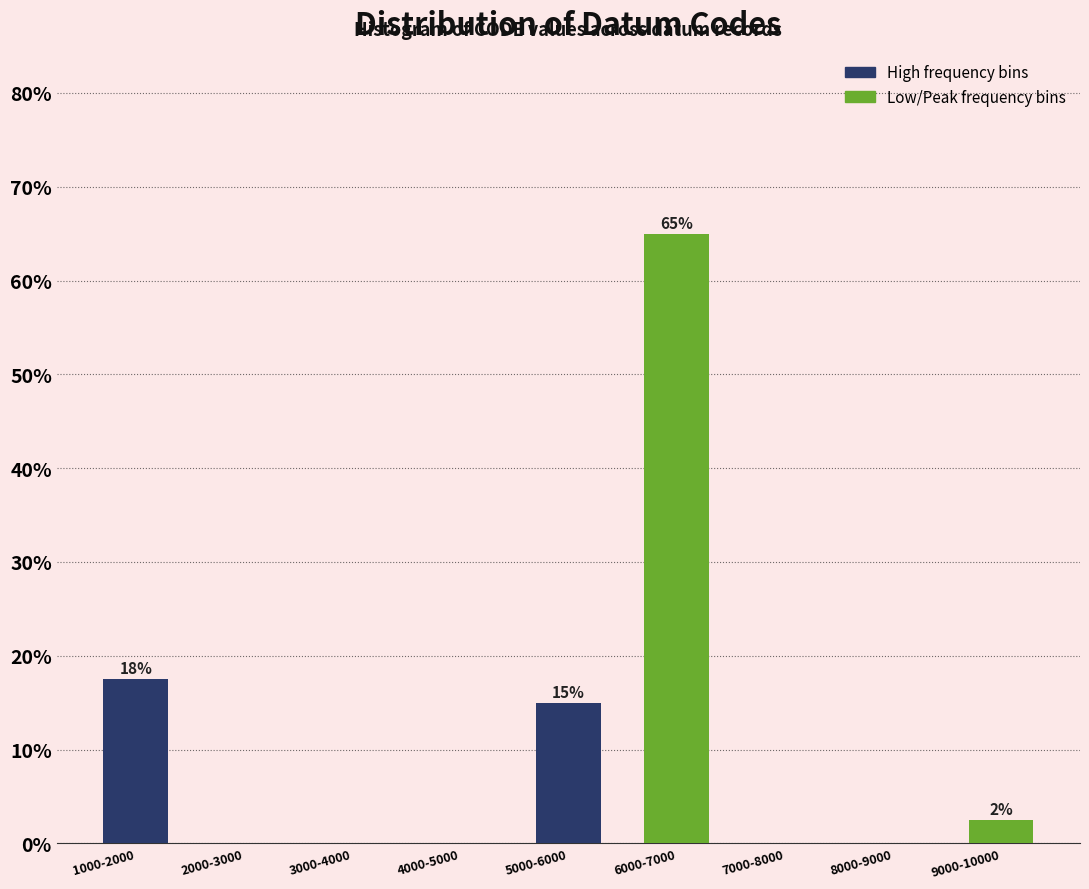

Reading left to right, list all the values displayed in this chart.

1000-2000=17.5	2000-3000=0.0	3000-4000=0.0	4000-5000=0.0	5000-6000=15.0	6000-7000=65.0	7000-8000=0.0	8000-9000=0.0	9000-10000=2.5